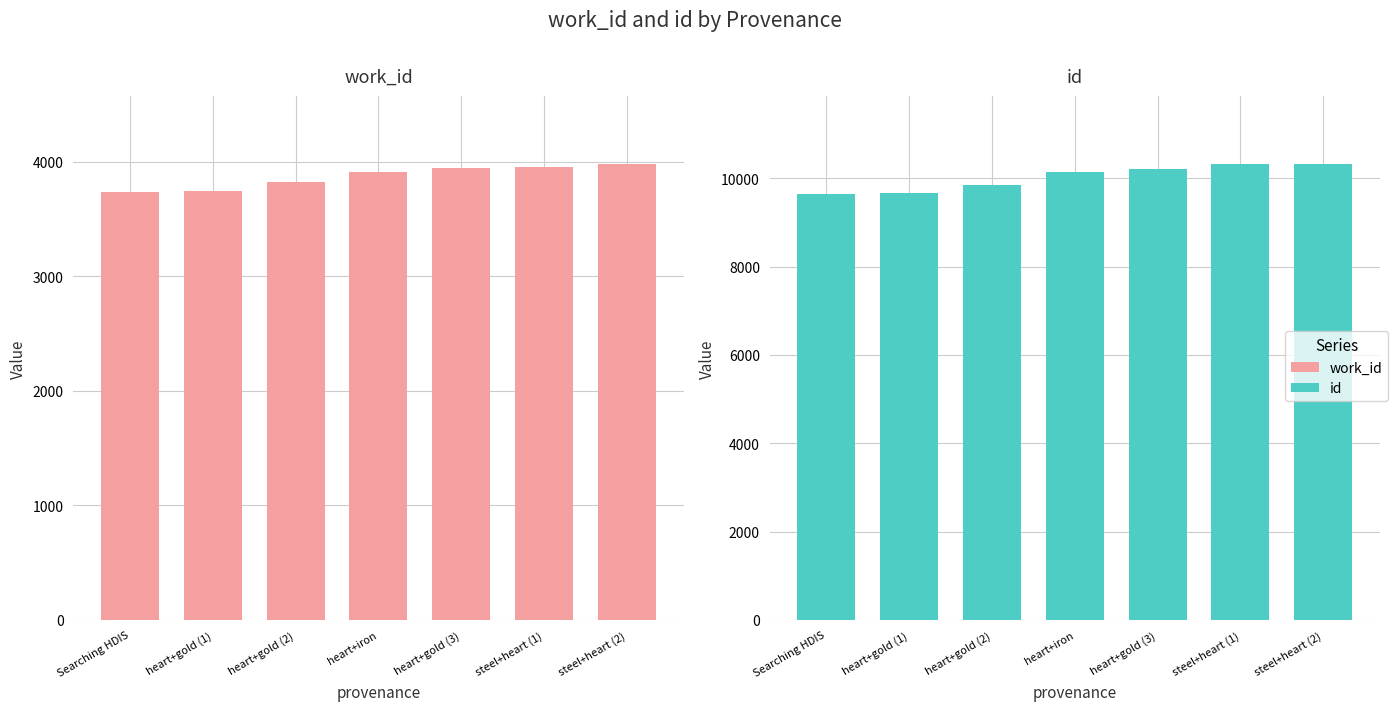

Reading left to right, list all the values displayed in this chart.

work_id: 3733	3746	3821	3913	3943	3956	3977
id: 9649	9675	9842	10145	10222	10318	10319